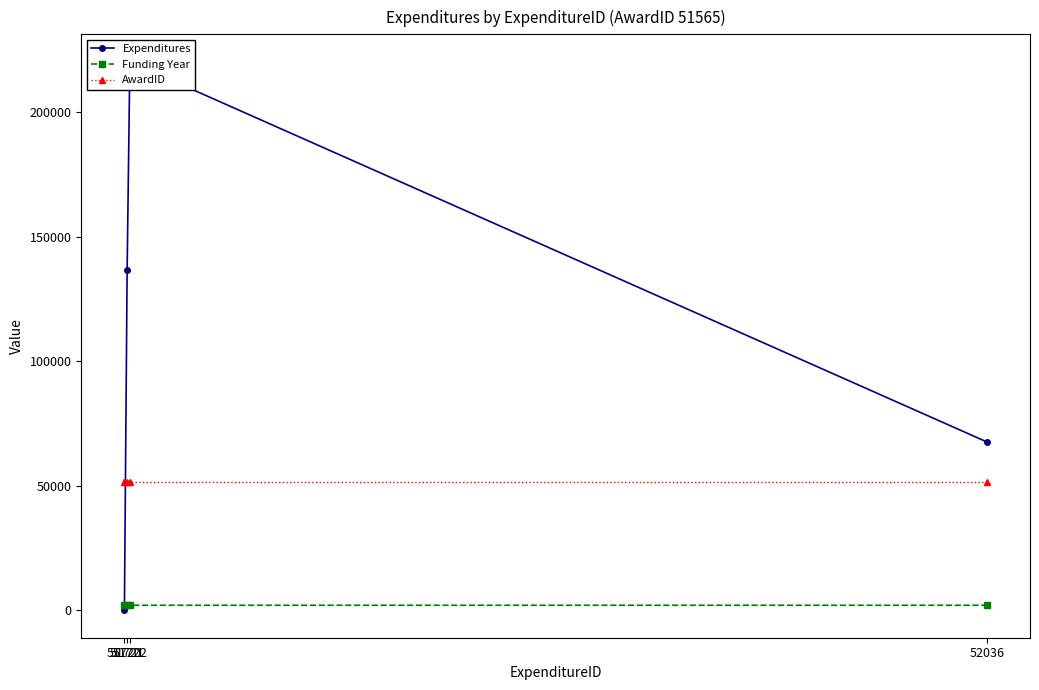

Which has a higher value, 51722 or 52036?

51722